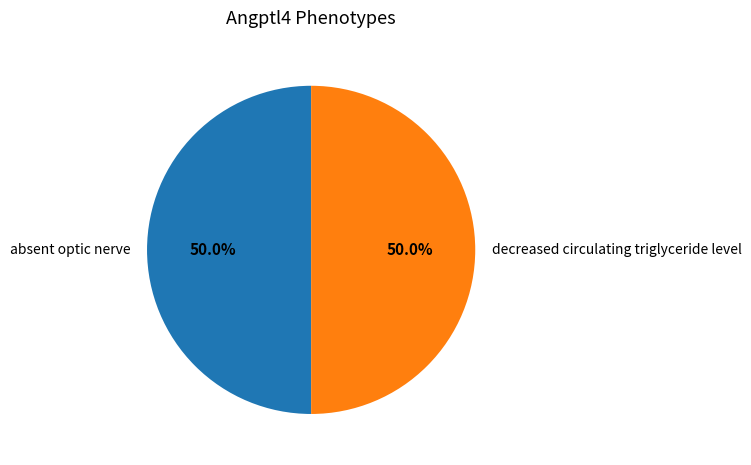

To the nearest percent, what portion does decreased circulating triglyceride level represent?

50%